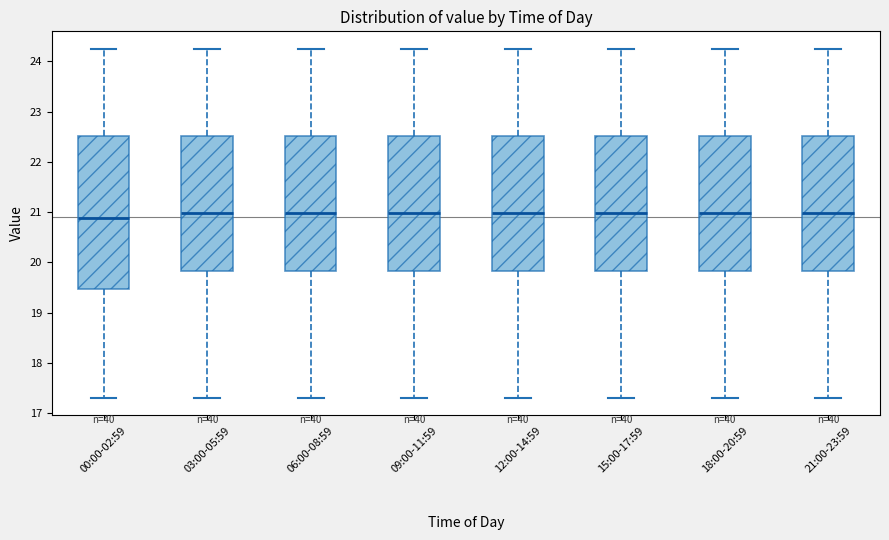

Reading left to right, read every box against the y-axis: the position of its median line, the range the box covers, and the ends of its whiskers. The values are not printed on the chart, so give them approximately, as read against the axis.

00:00-02:59: median 20.9, box 19.5 to 22.5, whiskers 17.3 to 24.3
03:00-05:59: median 21.0, box 19.8 to 22.5, whiskers 17.3 to 24.3
06:00-08:59: median 21.0, box 19.8 to 22.5, whiskers 17.3 to 24.3
09:00-11:59: median 21.0, box 19.8 to 22.5, whiskers 17.3 to 24.3
12:00-14:59: median 21.0, box 19.8 to 22.5, whiskers 17.3 to 24.3
15:00-17:59: median 21.0, box 19.8 to 22.5, whiskers 17.3 to 24.3
18:00-20:59: median 21.0, box 19.8 to 22.5, whiskers 17.3 to 24.3
21:00-23:59: median 21.0, box 19.8 to 22.5, whiskers 17.3 to 24.3